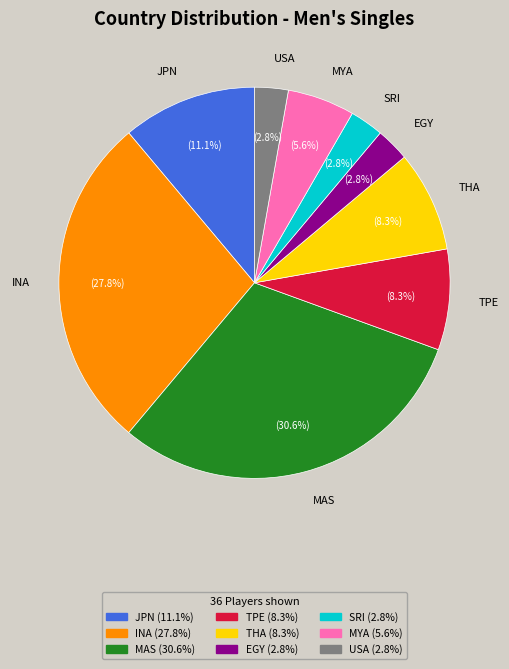

Approximately how many times larger is the value at USA compared to MYA?

0.5